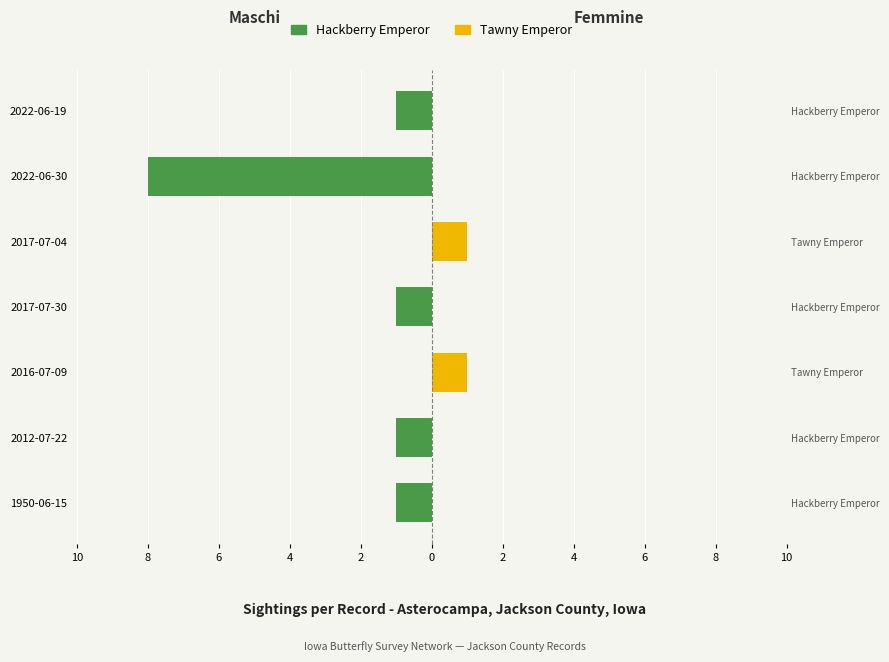

List the series in order of their overall mean, lowest first.

Hackberry Emperor, Tawny Emperor